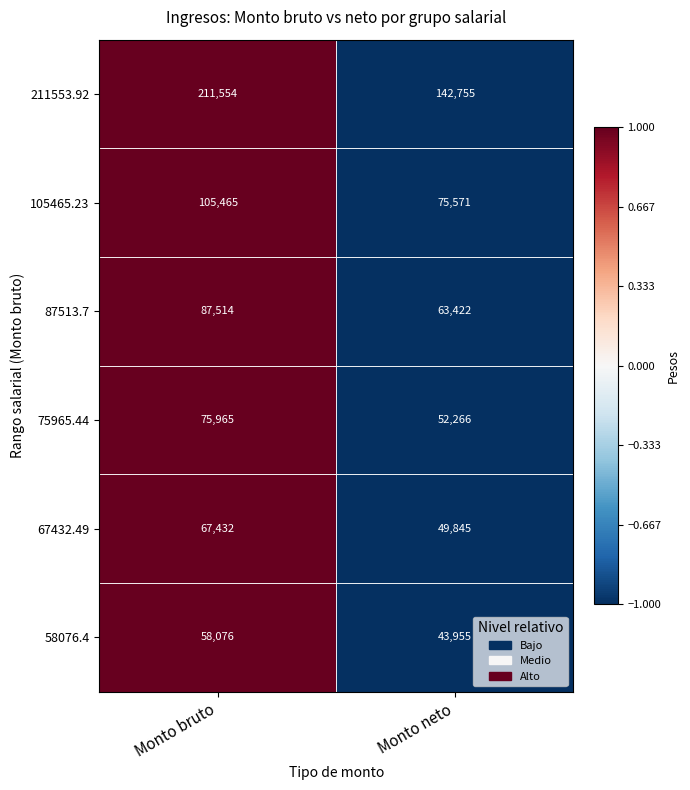

Rank the series by their maximum value, from lowest to highest.

58076.4, 67432.49, 75965.44, 87513.7, 105465.23, 211553.92